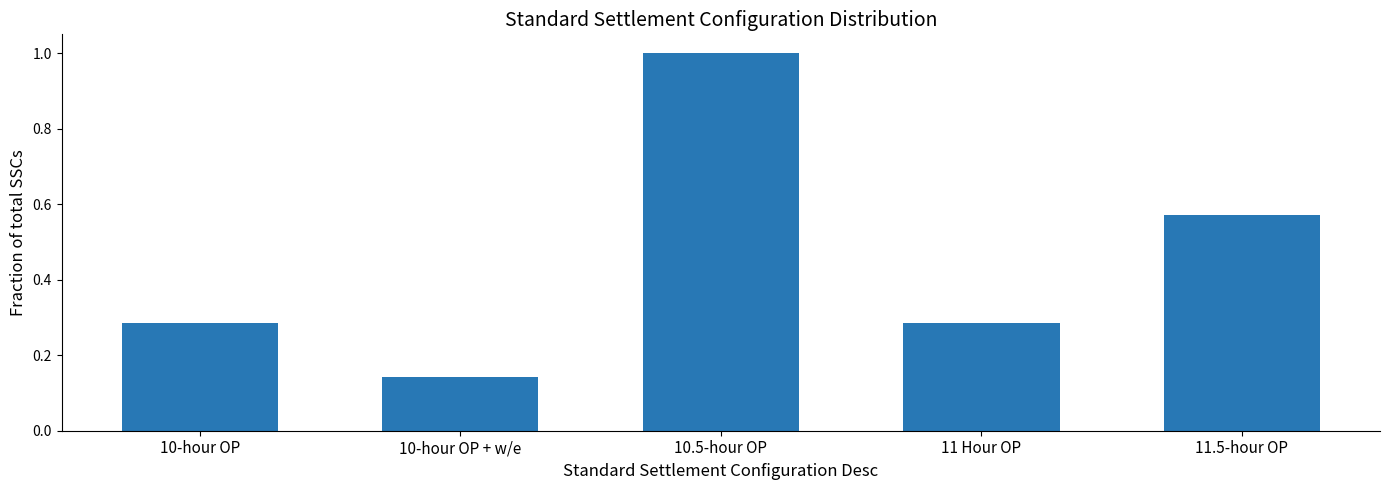

How many bars are there in total?

5